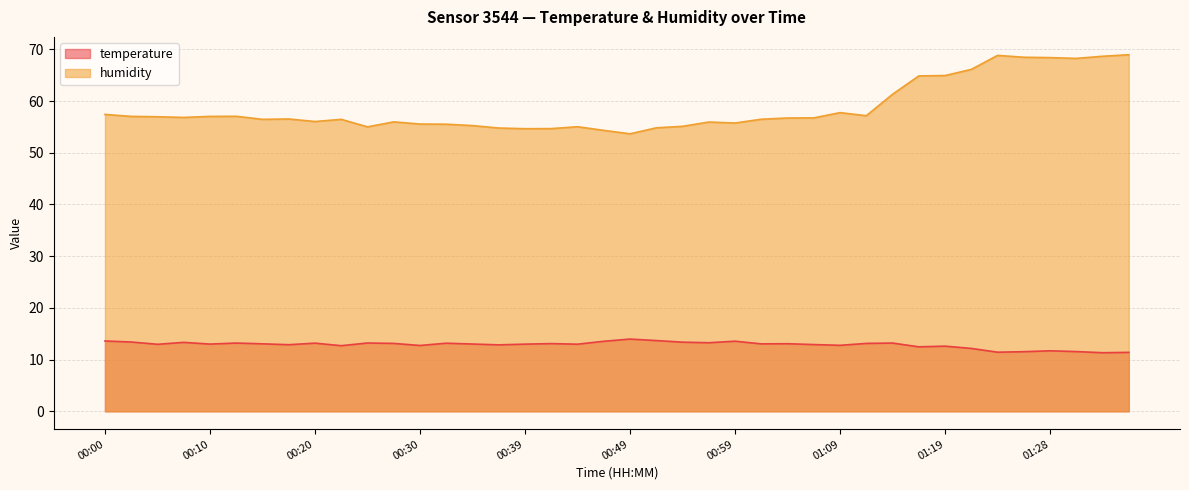

At 01:31, list the series in order from smallest to largest.

temperature, humidity